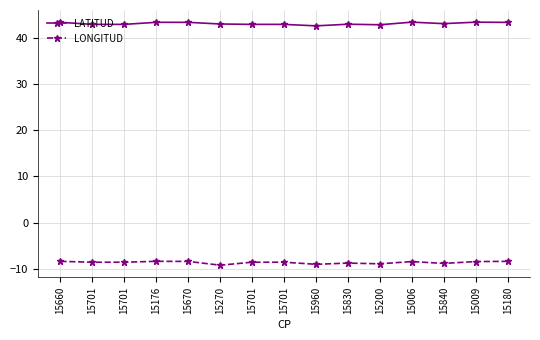

Between 15701 and 15009, which series saw the biggest shift?

LATITUD